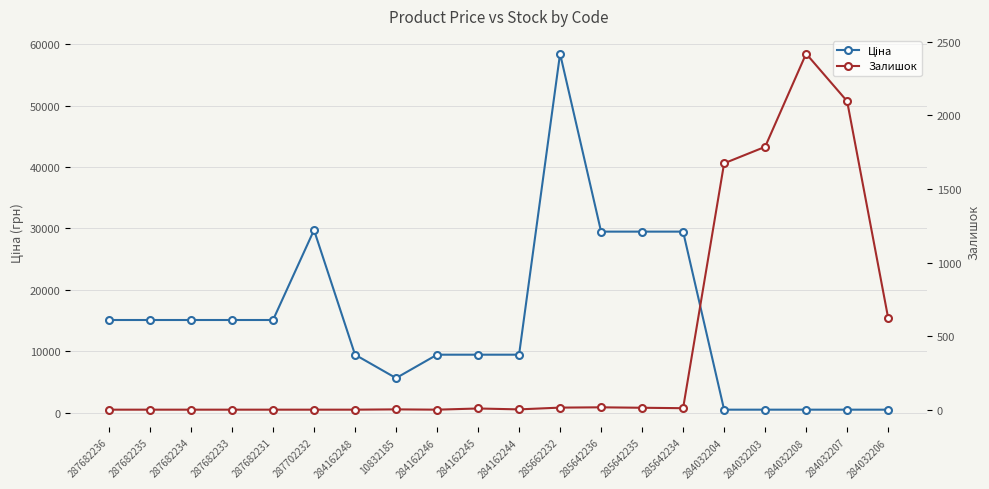

Which series ends up on top after the final intersection of Ціна and Залишок?

Залишок